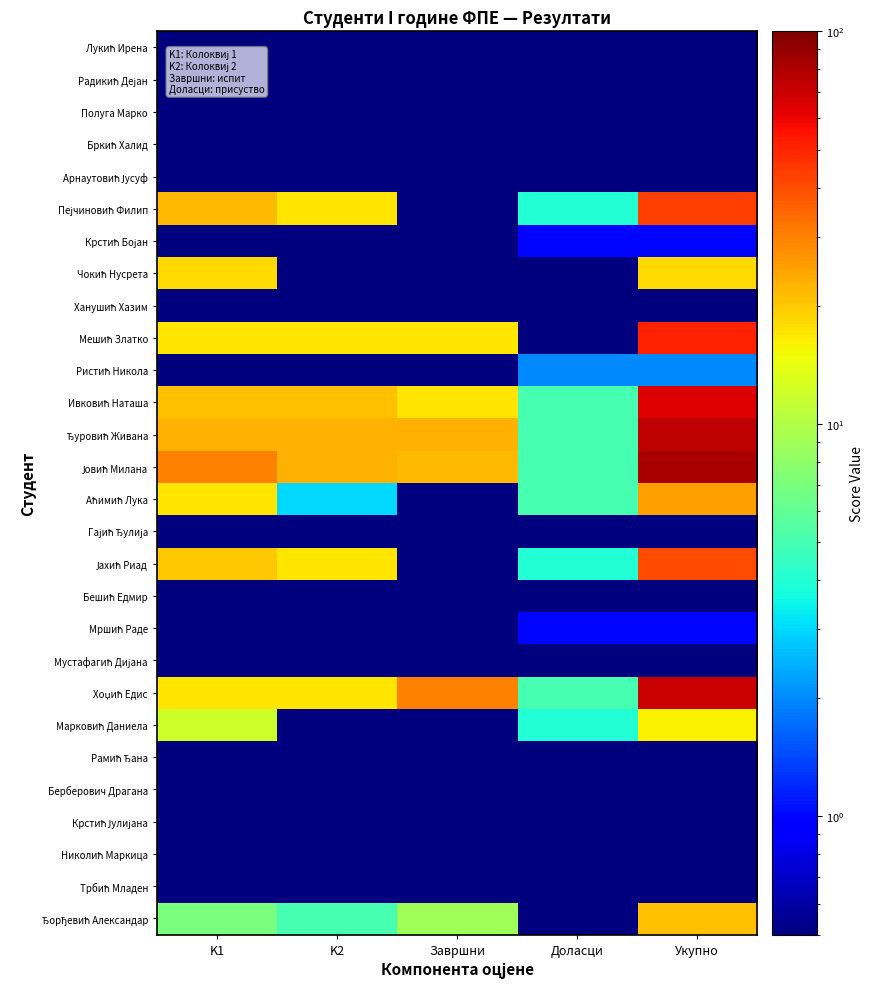

What is the greatest value displayed?

82.0